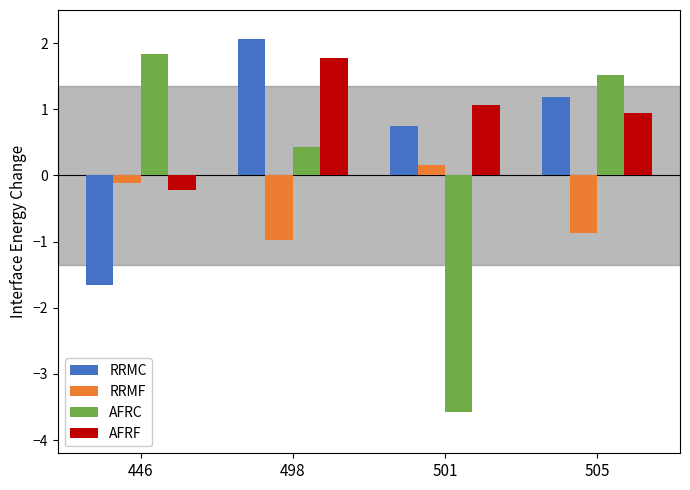

What are all the series names shown in the legend?

RRMC, RRMF, AFRC, AFRF